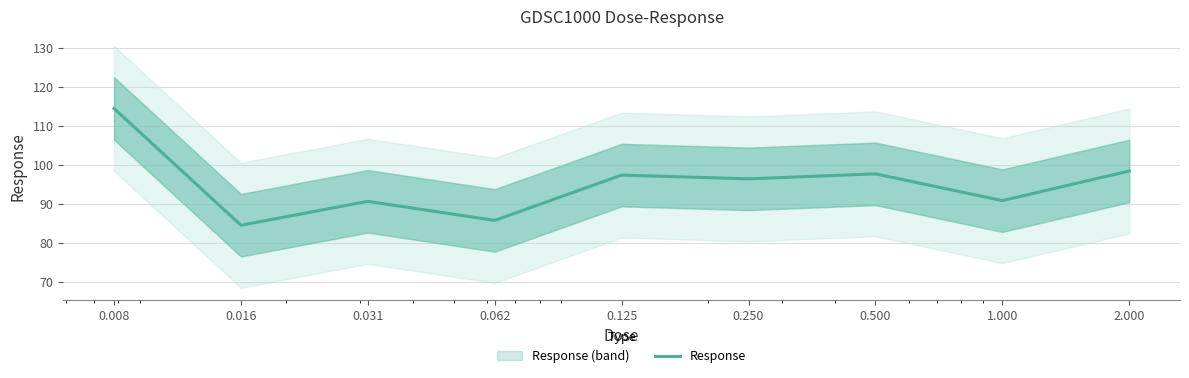

Rank the categories by value from highest to lowest.

0.008, 2.000, 0.500, 0.125, 0.250, 1.000, 0.031, 0.062, 0.016